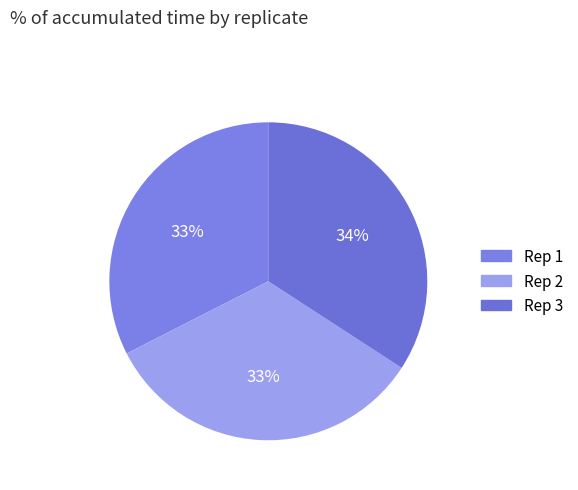

Count the number of slices in the pie.

3